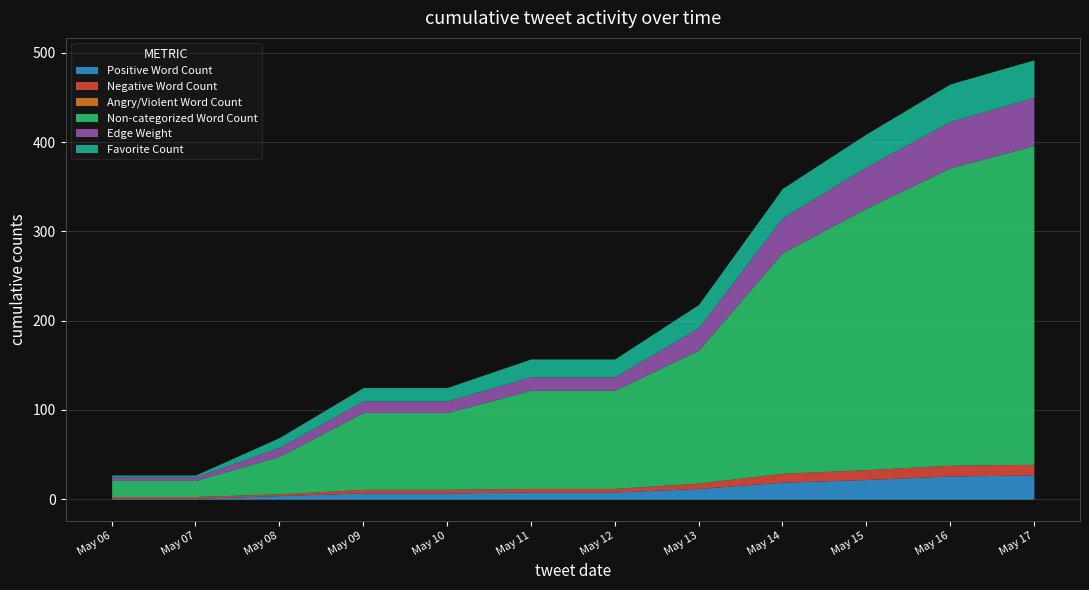

The Positive Word Count series shows 27 at May 17. True or false?

True